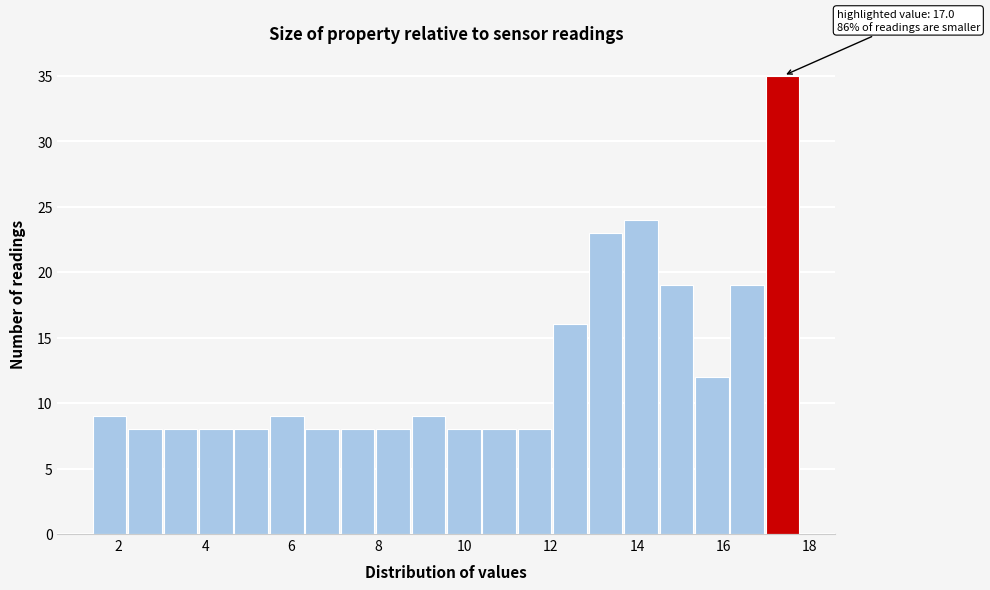

Which range on the x-axis has the tallest bar?

16.98 to 17.80